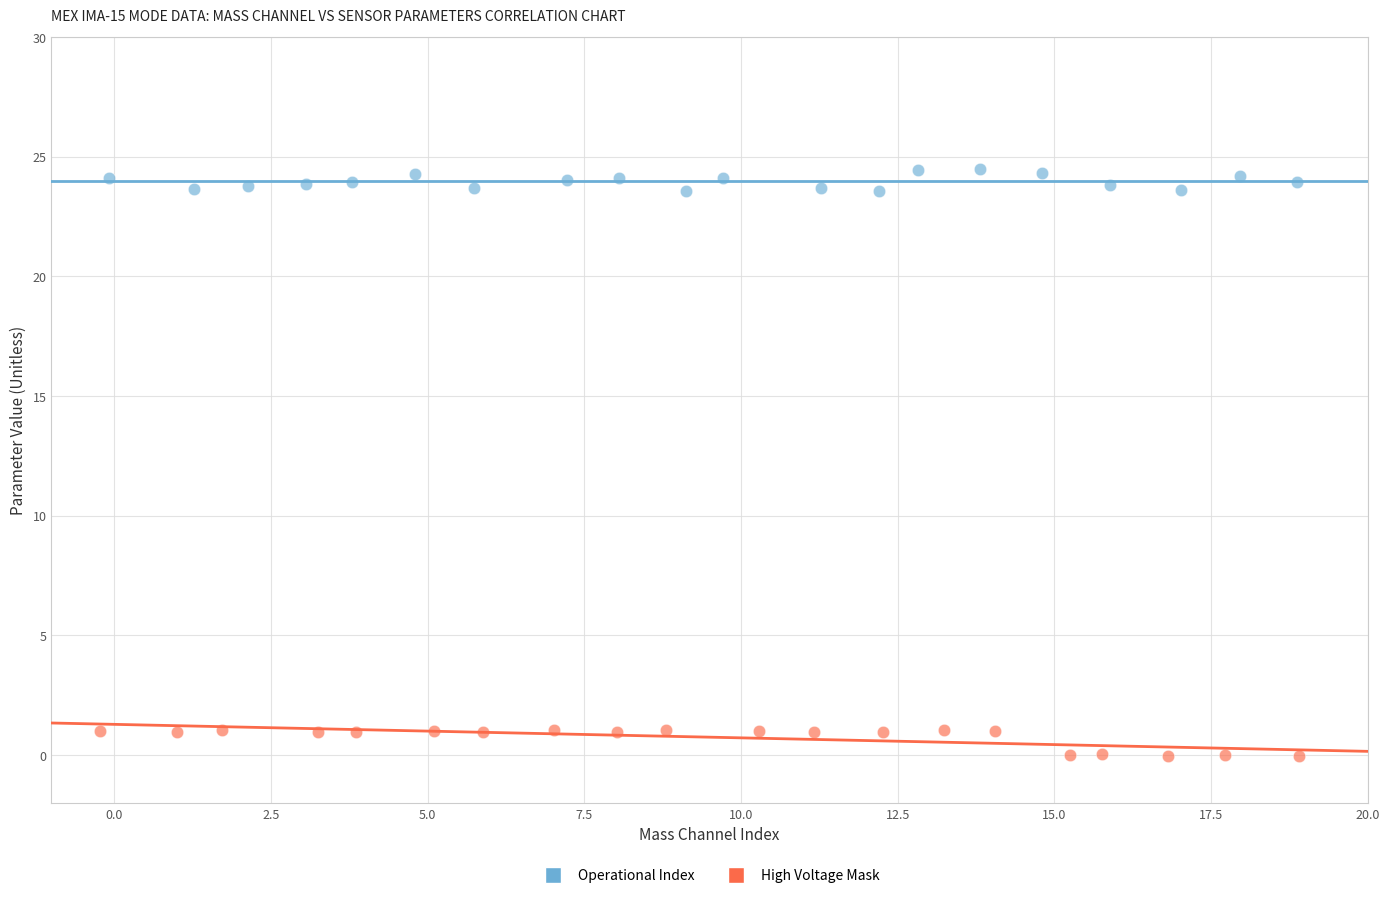

Which series reaches the minimum Y coordinate?

High Voltage Mask